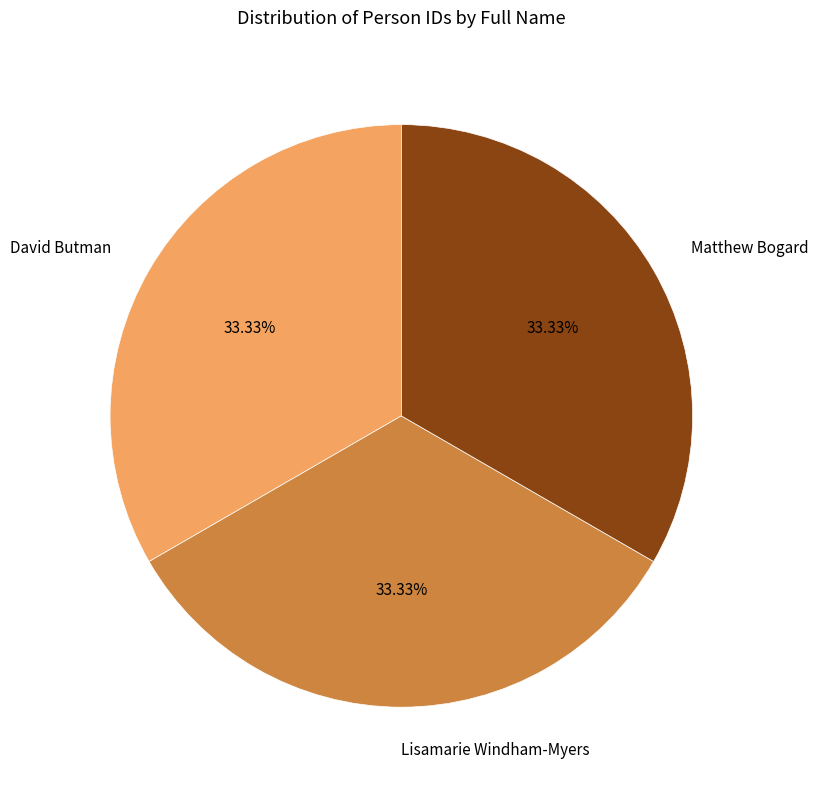

Do Matthew Bogard and Lisamarie Windham-Myers together represent more than half of the pie?

Yes